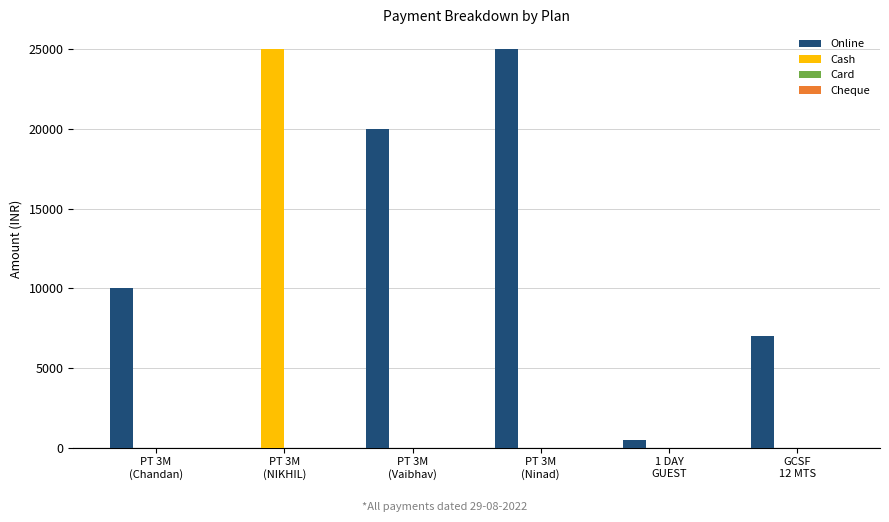

Which series has the largest total across all categories?

Online